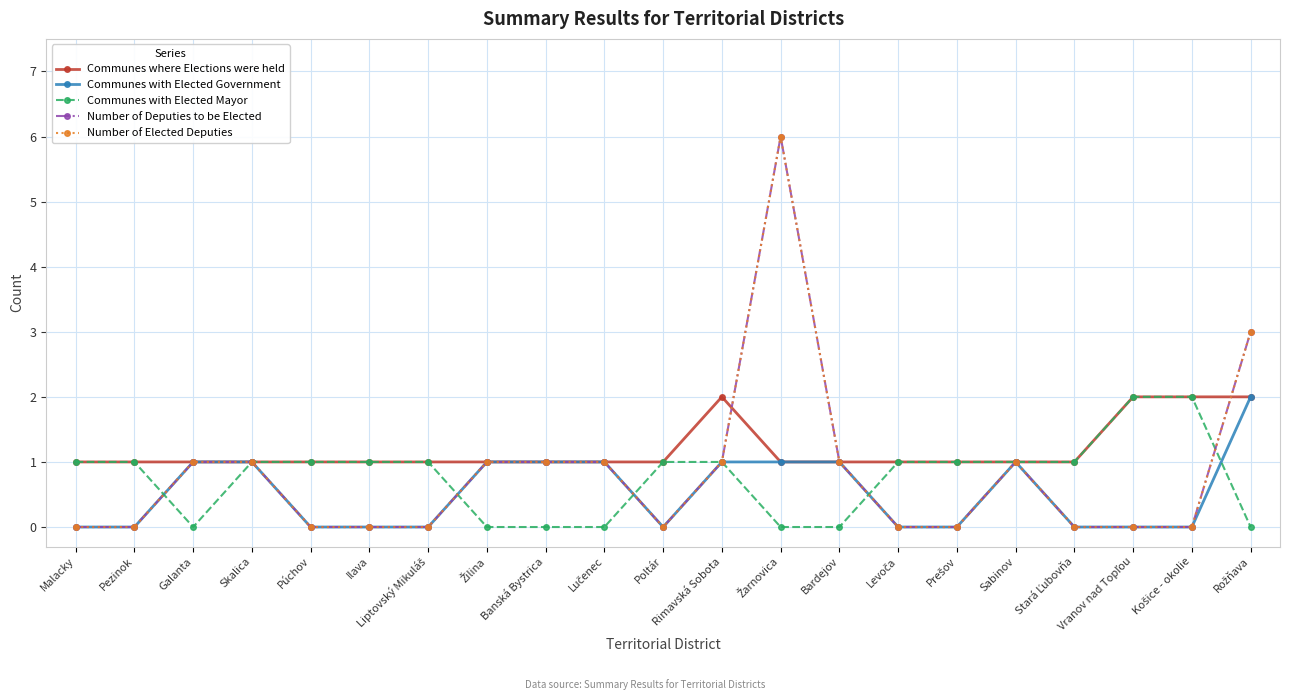

Is this an area chart (filled region under the line)?

No